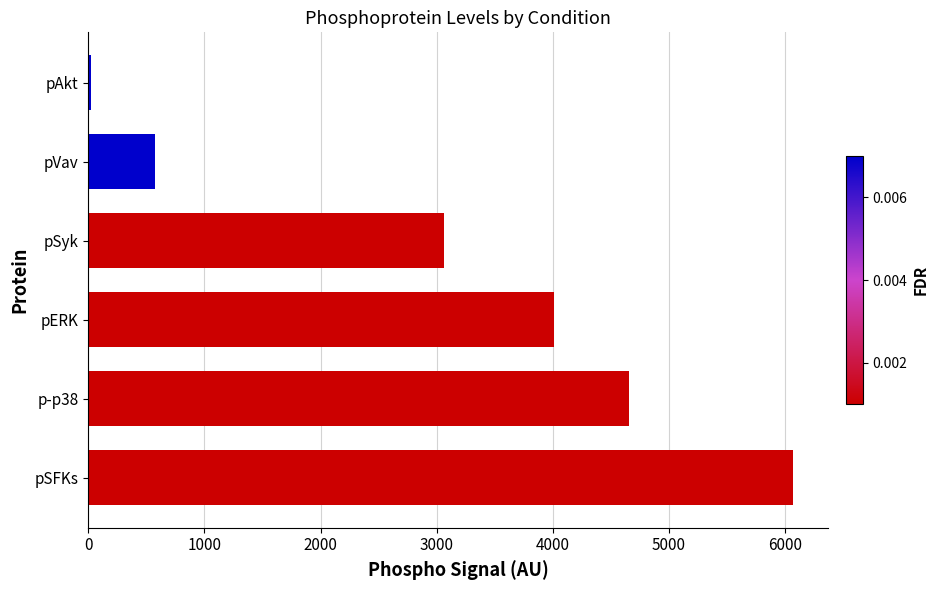

Rank the categories by value from lowest to highest.

pAkt, pVav, pSyk, pERK, p-p38, pSFKs